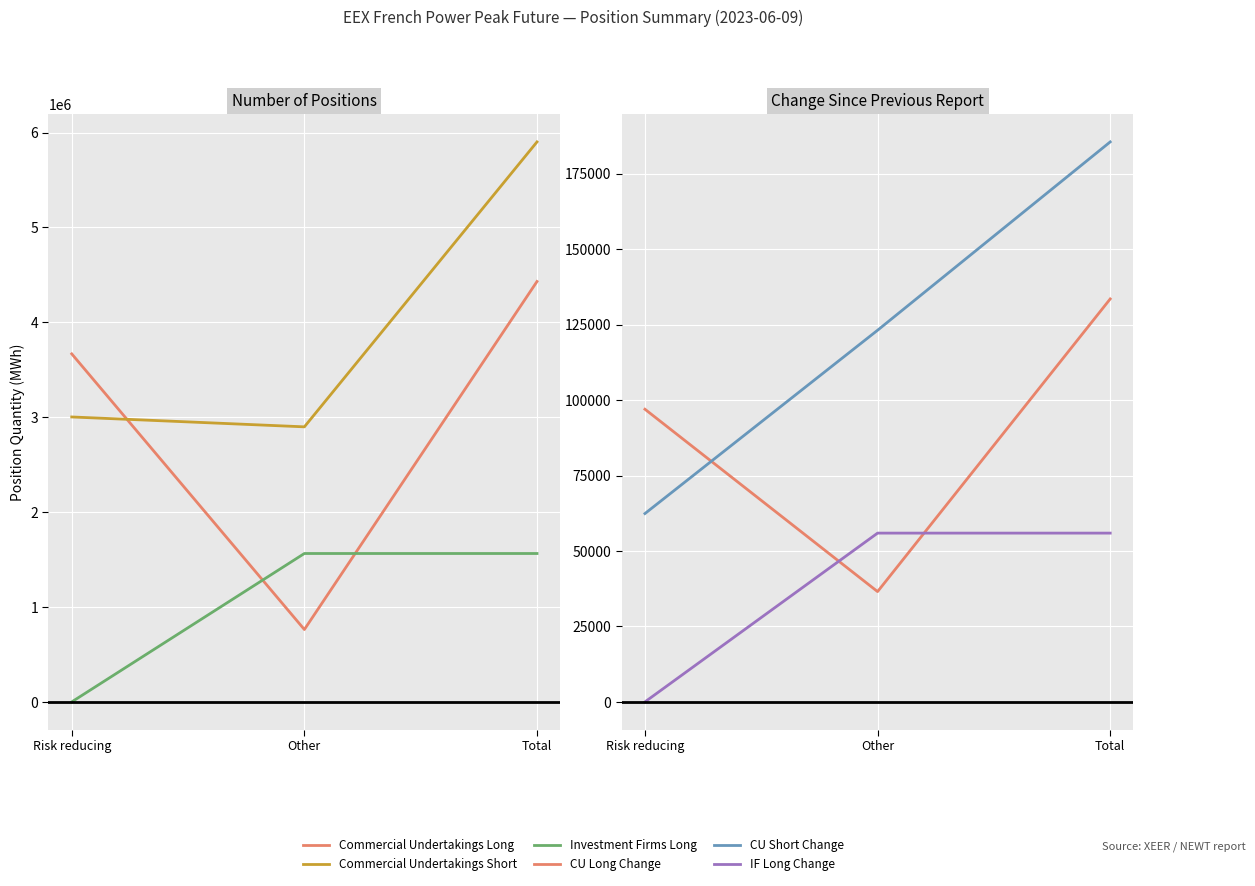

At which category is the sum across all series the highest?

Total